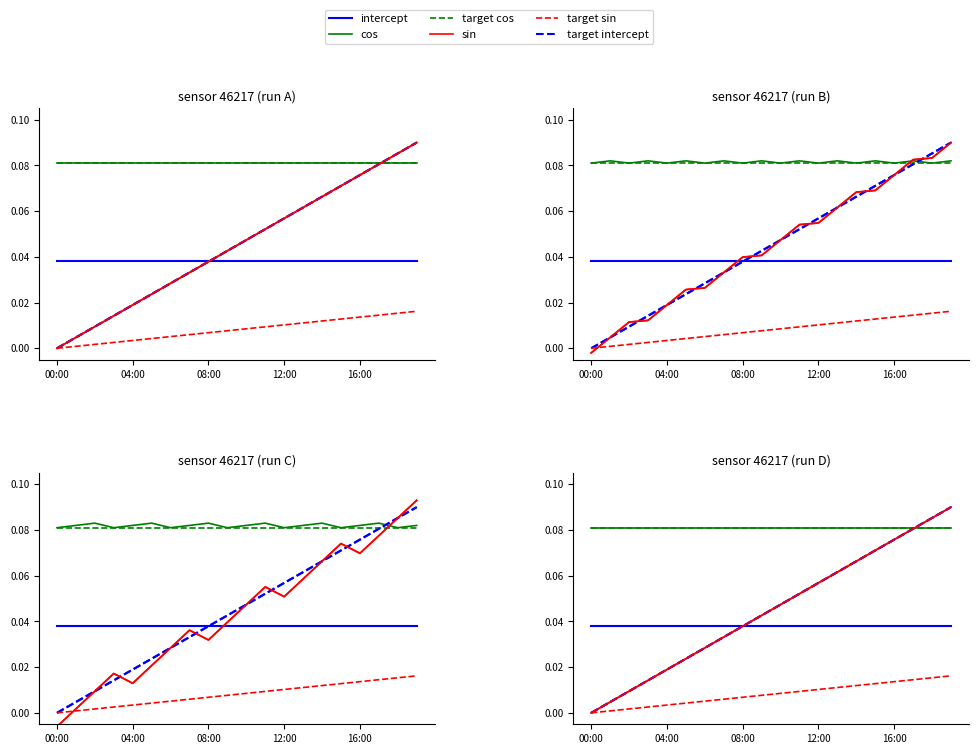

How many data points does each series have?

20